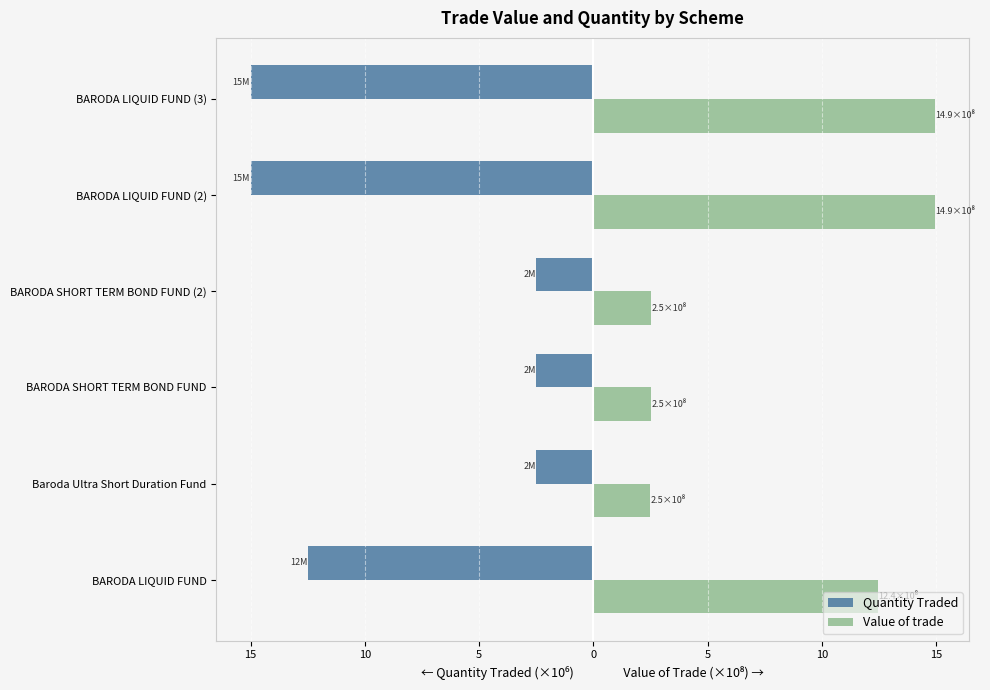

What are all the series names shown in the legend?

Quantity Traded, Value of trade